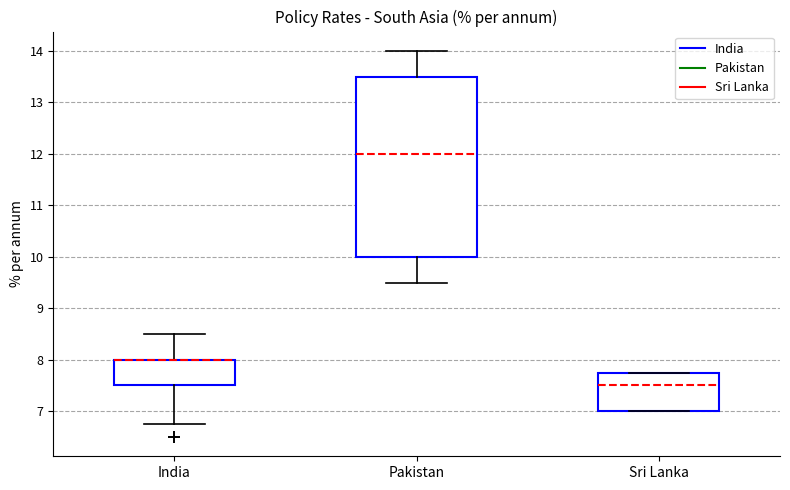

Where does the upper whisker of the box for India end on the y-axis? The values are not printed on the chart, so give them approximately, as read against the axis.

8.5